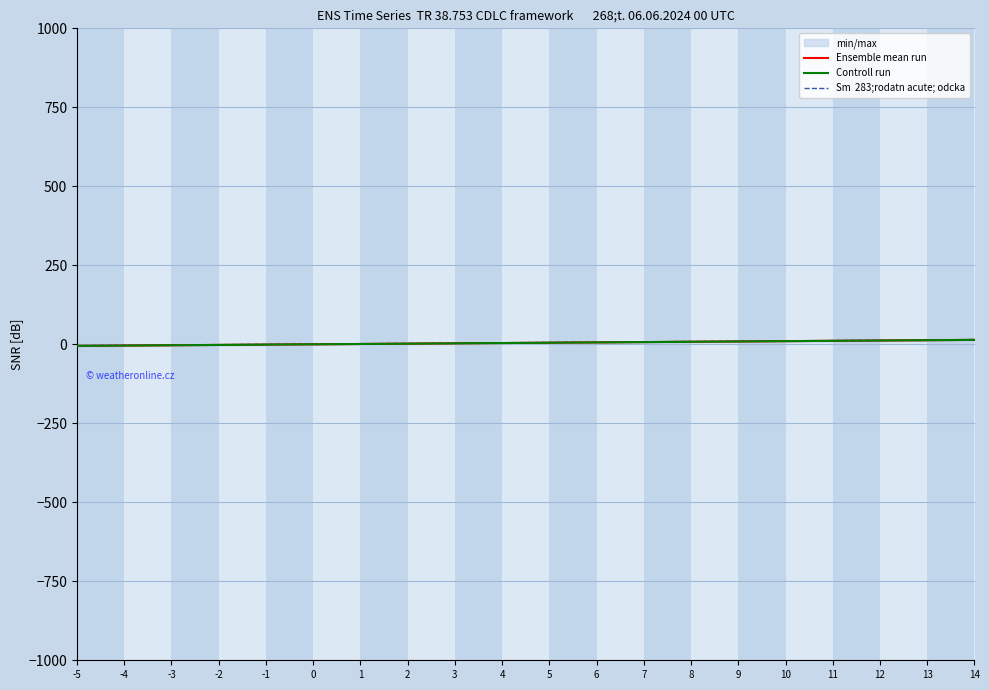

What is the average value of the Sm  283;rodatn acute; odcka series?

6